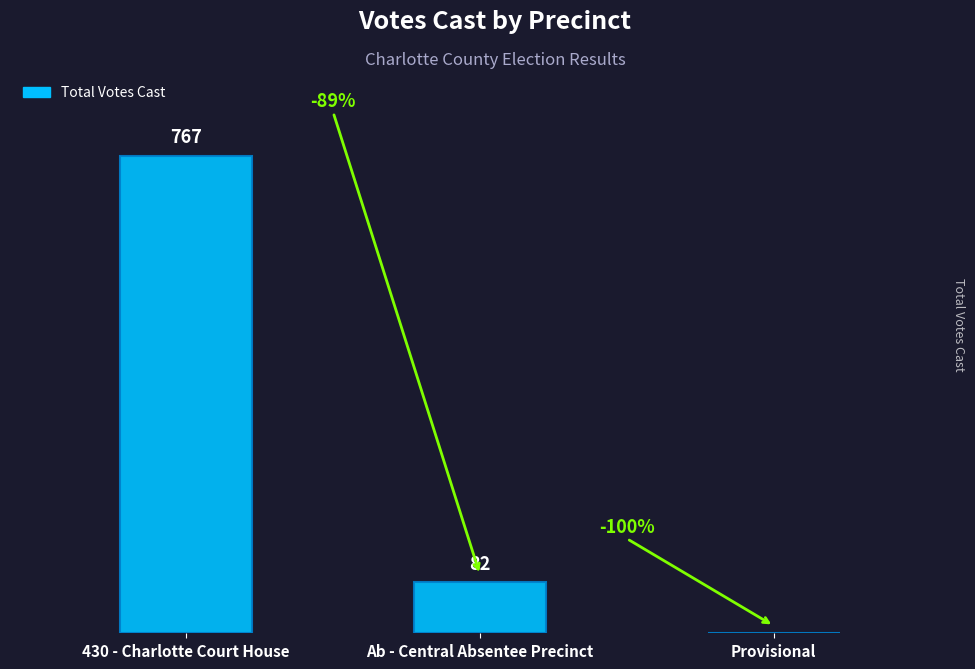

Which category has the highest value across all series?

430 - Charlotte Court House